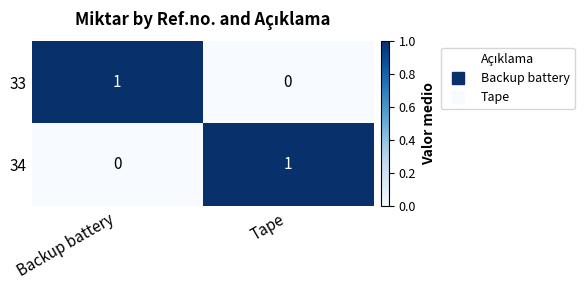

Where is 33 nearest to the value 0?

Tape